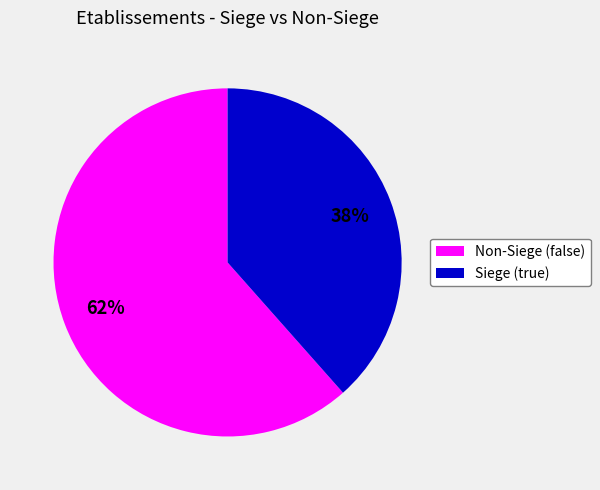

How many segments does this pie chart have?

2